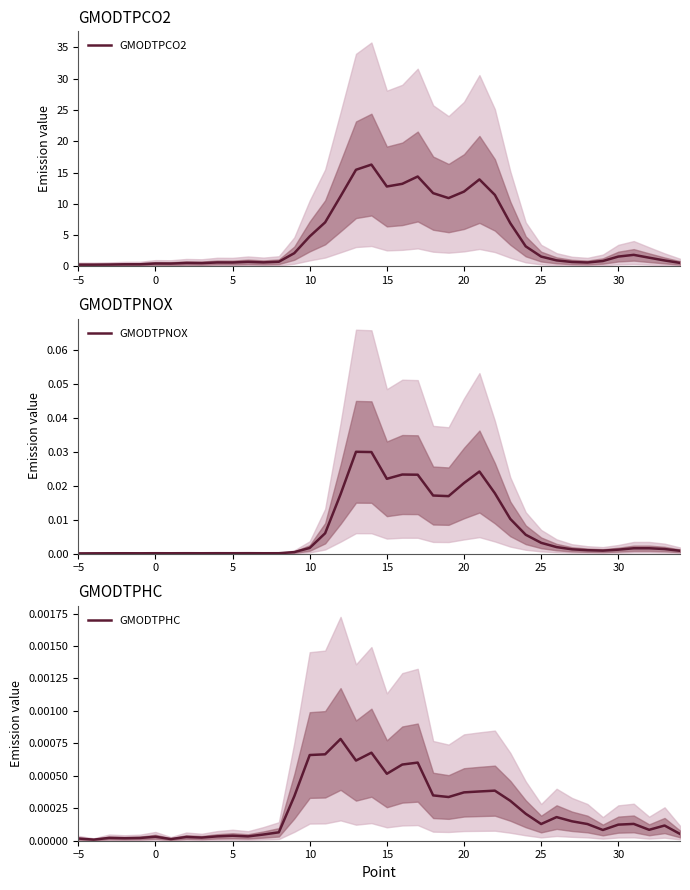

At how many categories does at least one series exceed 8?

11